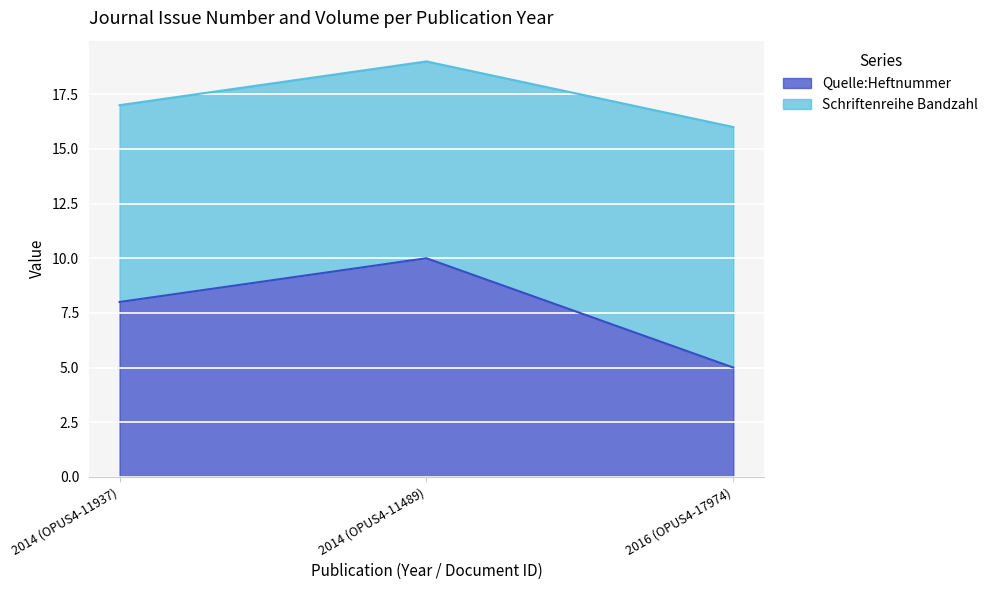

At which label does the data first exceed 8?

2014 (OPUS4-11489)